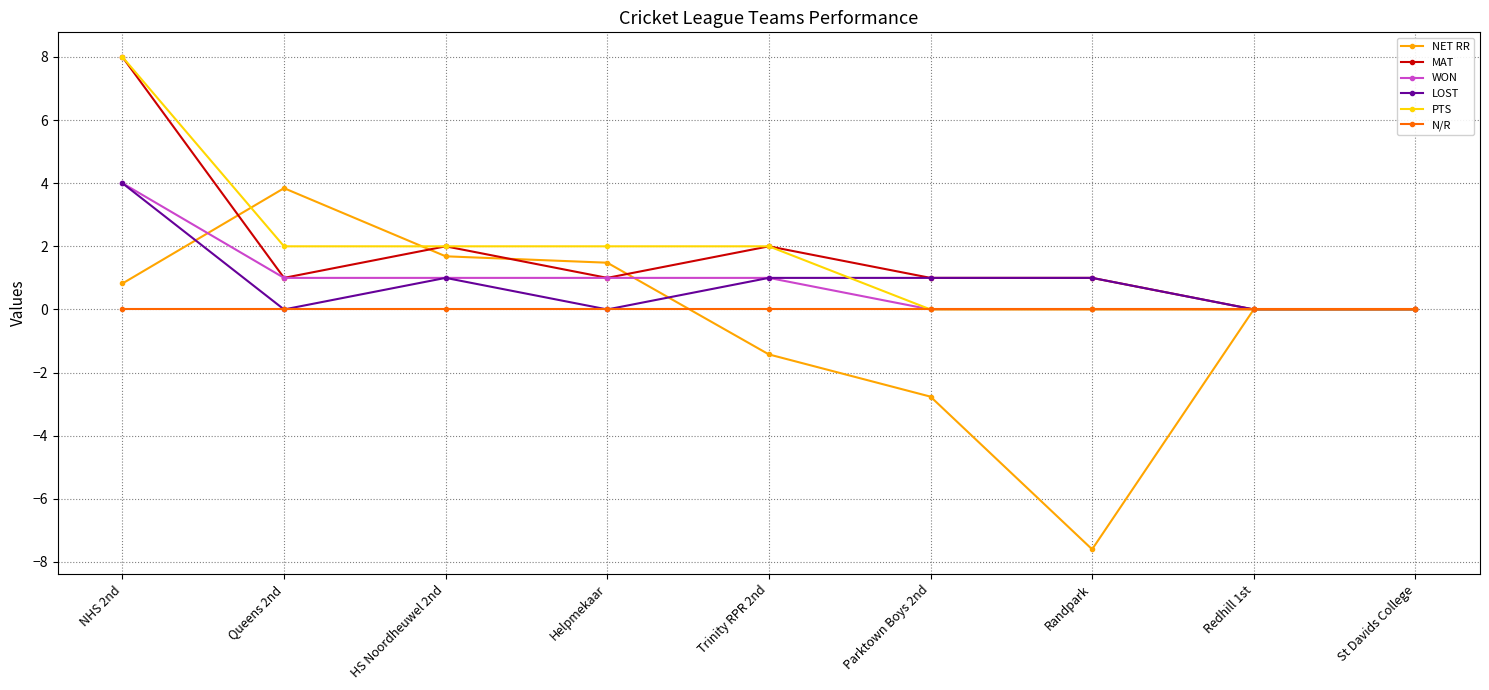

Which label corresponds to the smallest value in the chart?

Randpark